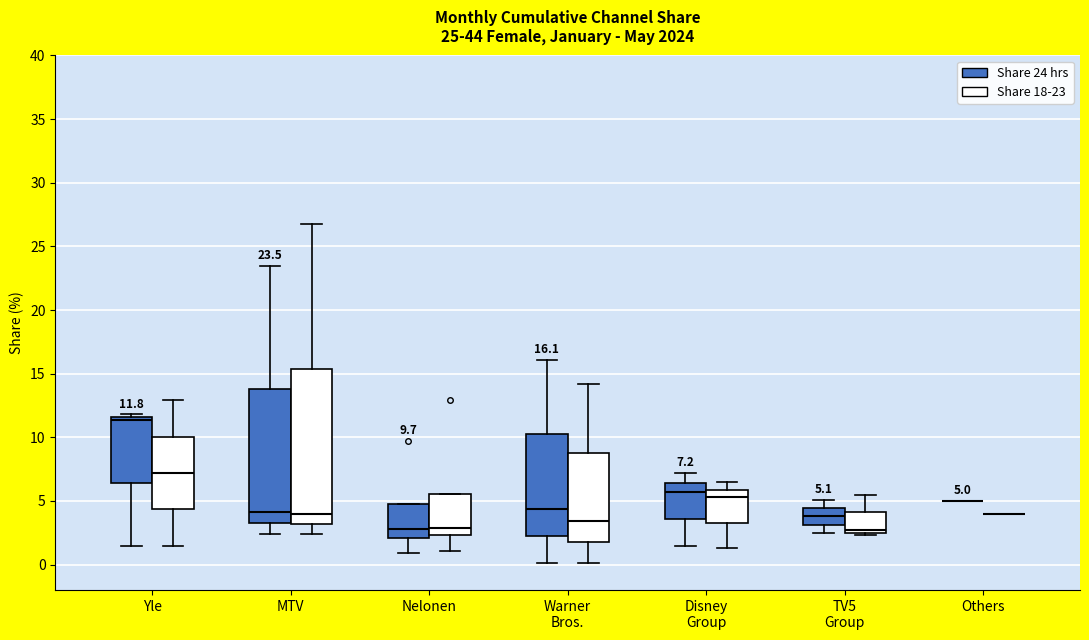

Comparing the boxes themselves (not the whiskers), which one is the tallest?

MTV (Share 18-23)